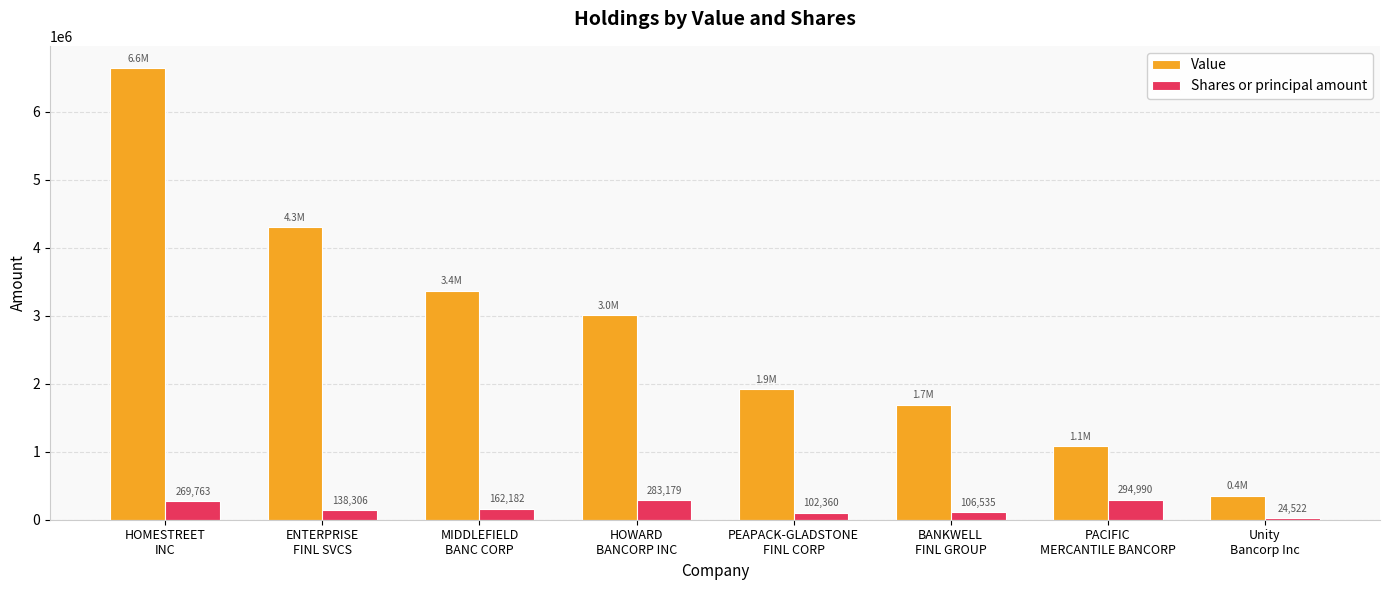

Reading left to right, extract all data points from this chart.

Value: HOMESTREET
INC=6639000	ENTERPRISE
FINL SVCS=4304000	MIDDLEFIELD
BANC CORP=3365000	HOWARD
BANCORP INC=3007000	PEAPACK-GLADSTONE
FINL CORP=1917000	BANKWELL
FINL GROUP=1694000	PACIFIC
MERCANTILE BANCORP=1080000	Unity
Bancorp Inc=351000
Shares or principal amount: HOMESTREET
INC=269763	ENTERPRISE
FINL SVCS=138306	MIDDLEFIELD
BANC CORP=162182	HOWARD
BANCORP INC=283179	PEAPACK-GLADSTONE
FINL CORP=102360	BANKWELL
FINL GROUP=106535	PACIFIC
MERCANTILE BANCORP=294990	Unity
Bancorp Inc=24522